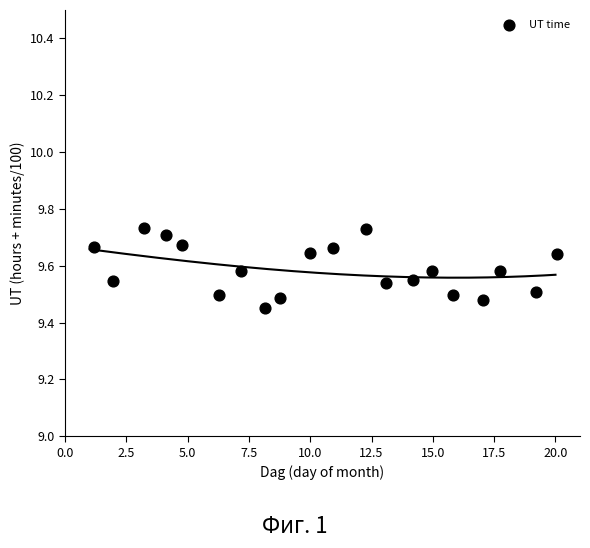

What is the range of Y values (max minus min)?

0.3